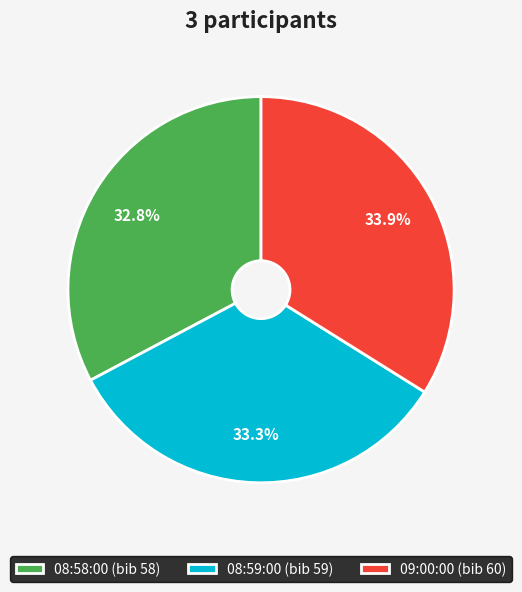

To the nearest percent, what portion does 08:59:00 represent?

33%